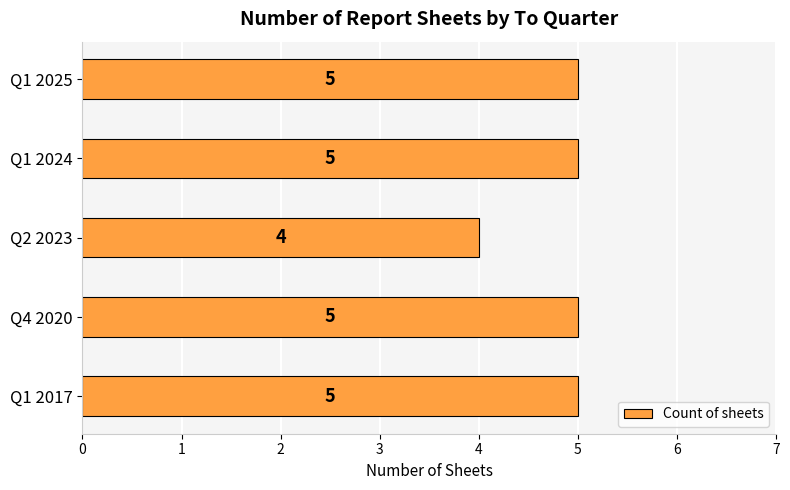

Where is the data nearest to the value 4?

Q2 2023